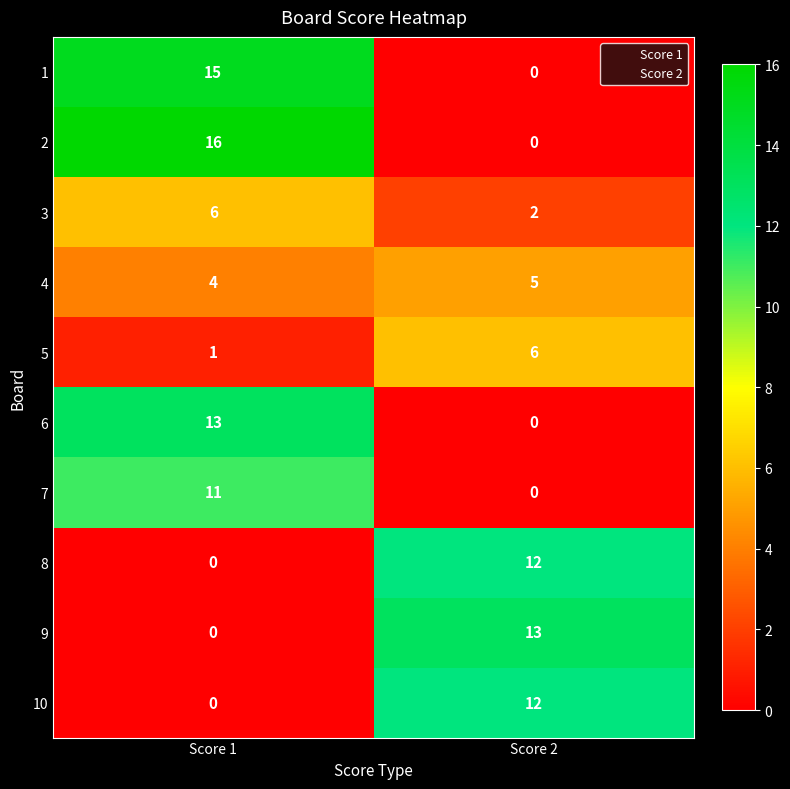

The value of 9 at Score 2 is 22. True or false?

False